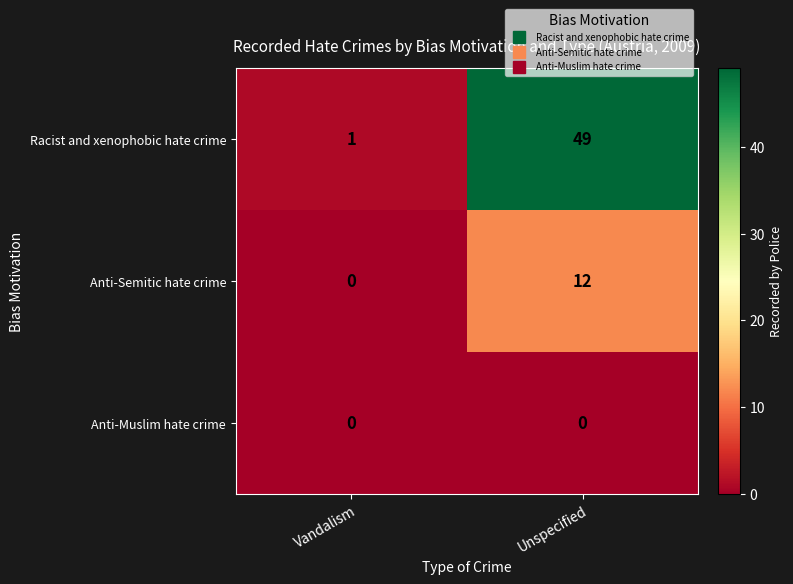

The Racist and xenophobic hate crime series shows 49 at Unspecified. True or false?

True